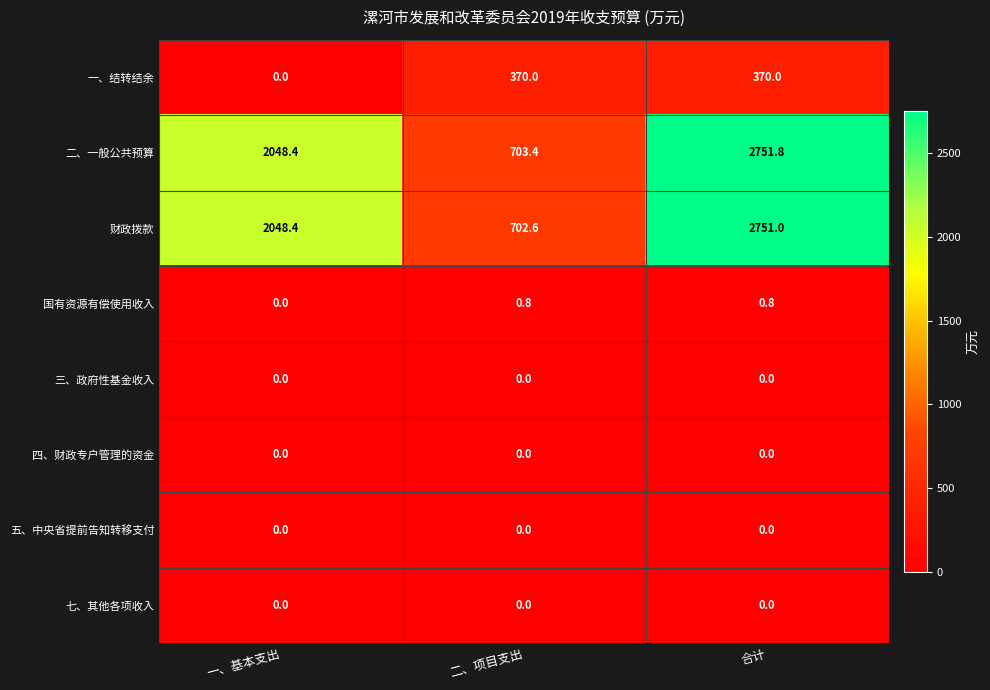

List the labels in order of 二、一般公共预算 value, smallest first.

二、项目支出, 一、基本支出, 合计